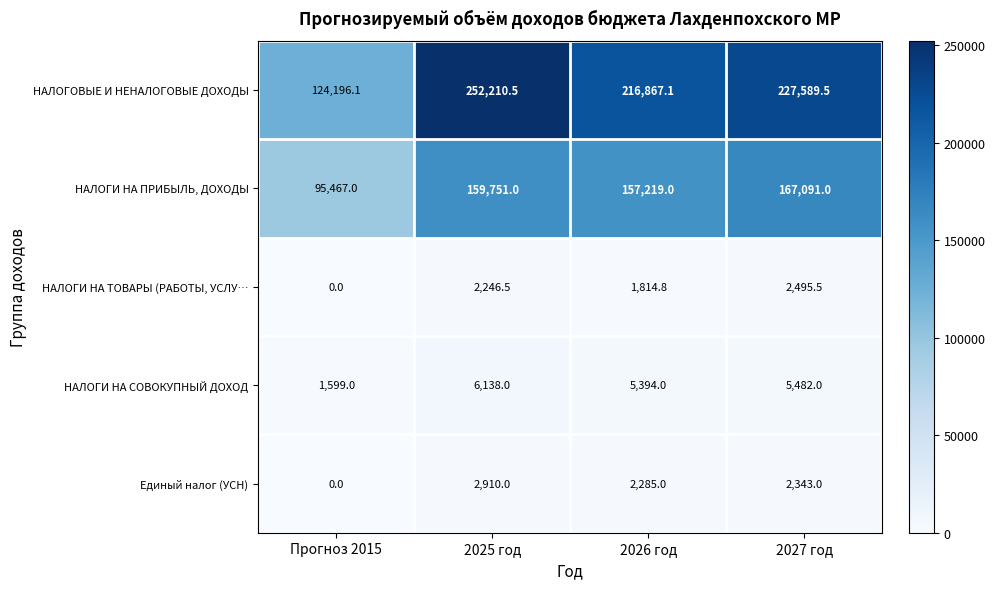

At which category does the chart reach its peak across all series?

2025 год